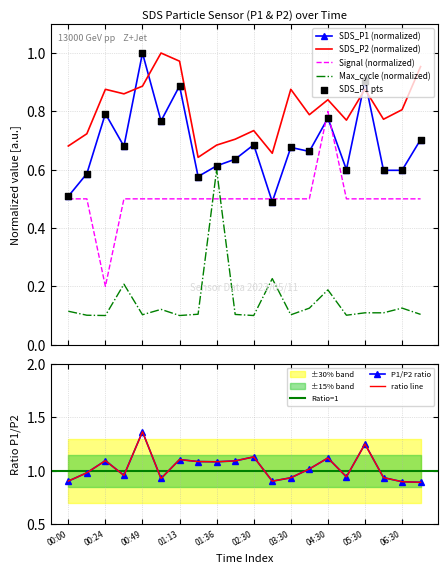

At which category is the sum across all series the highest?

04:30